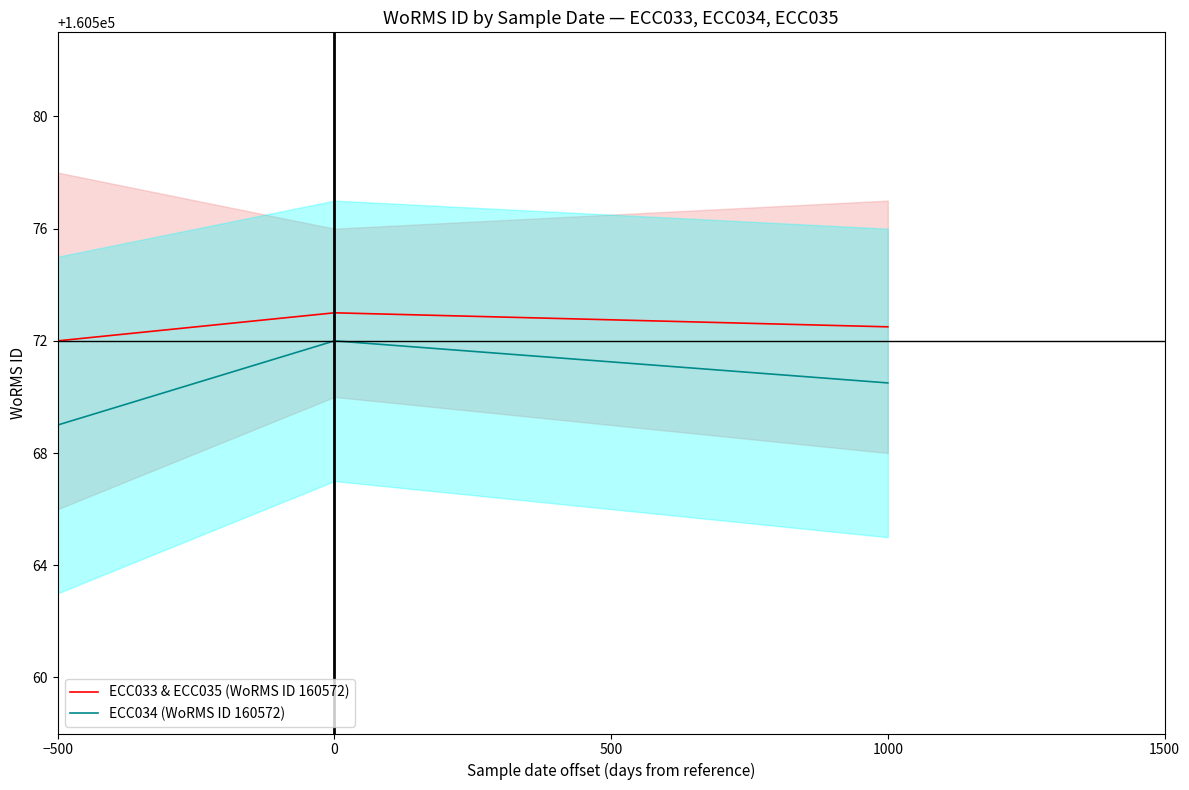

What is the difference between the ECC033 & ECC035 (WoRMS ID 160572) values at 1000 and −500?

0.5